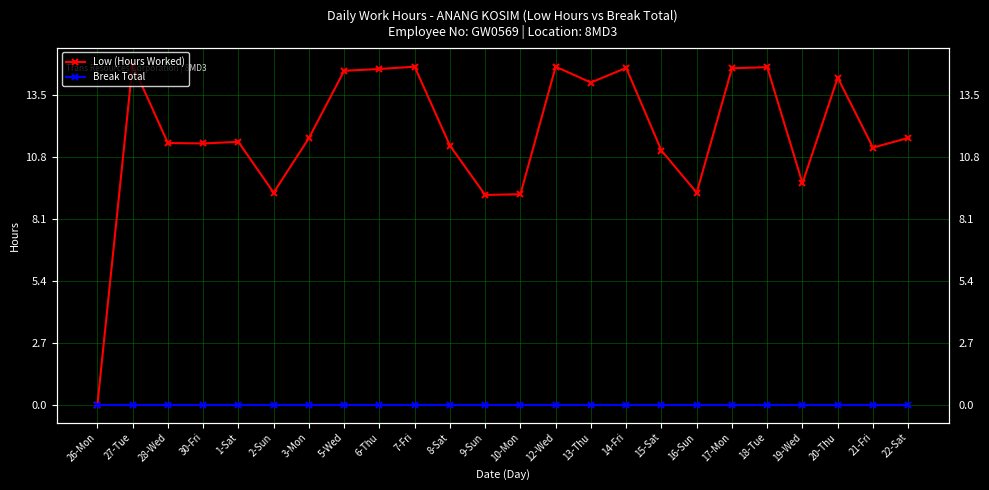

What is the label of the 4th point from the right?

19-Wed